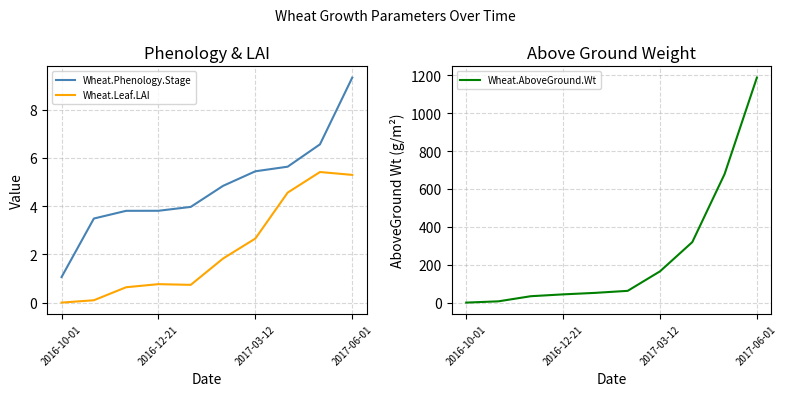

Which series has the largest total across all categories?

Wheat.AboveGround.Wt